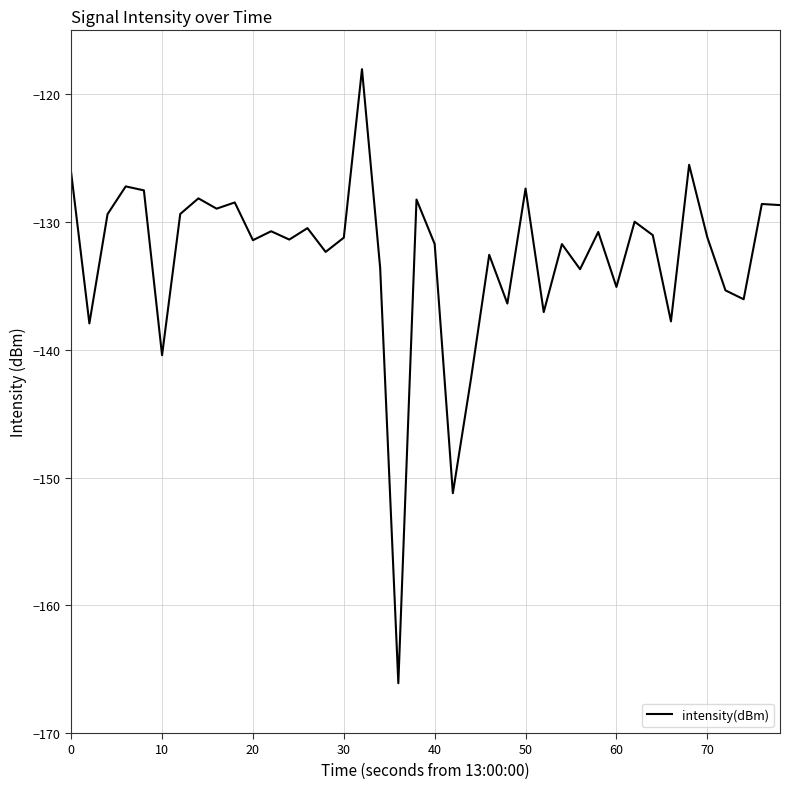

What is the difference between the maximum and minimum values?

48.1